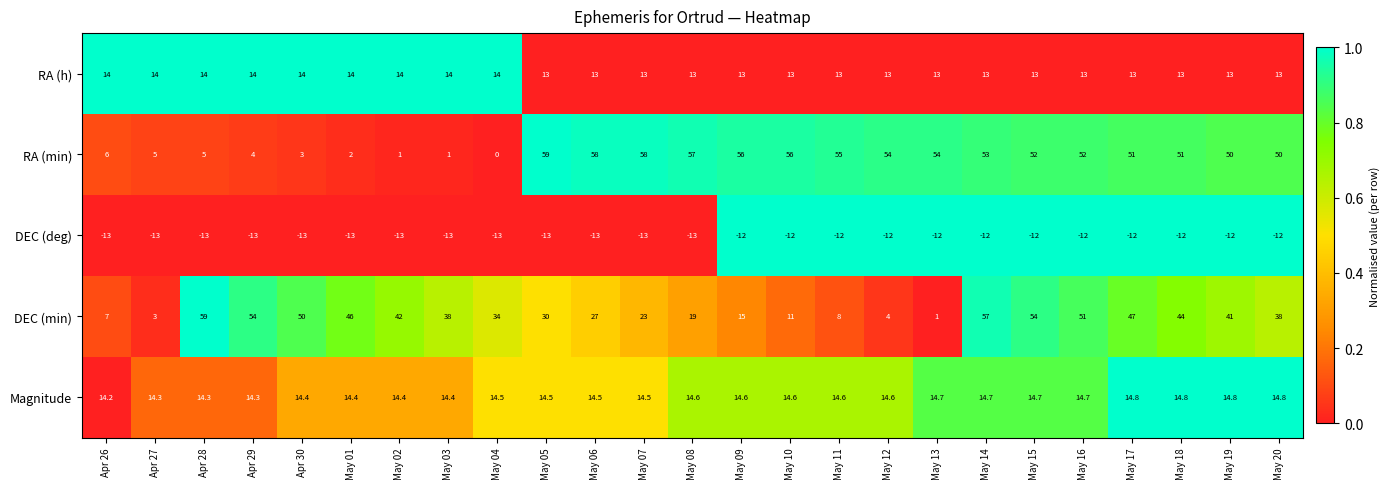

The DEC (min) series shows 47.0 at May 17. True or false?

True